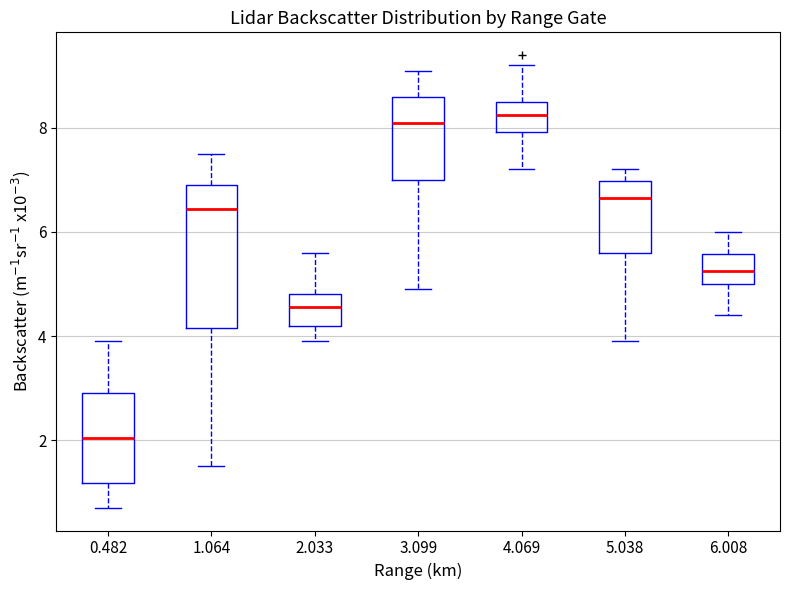

Which box is the tallest, from its lower edge to its upper edge?

1.064